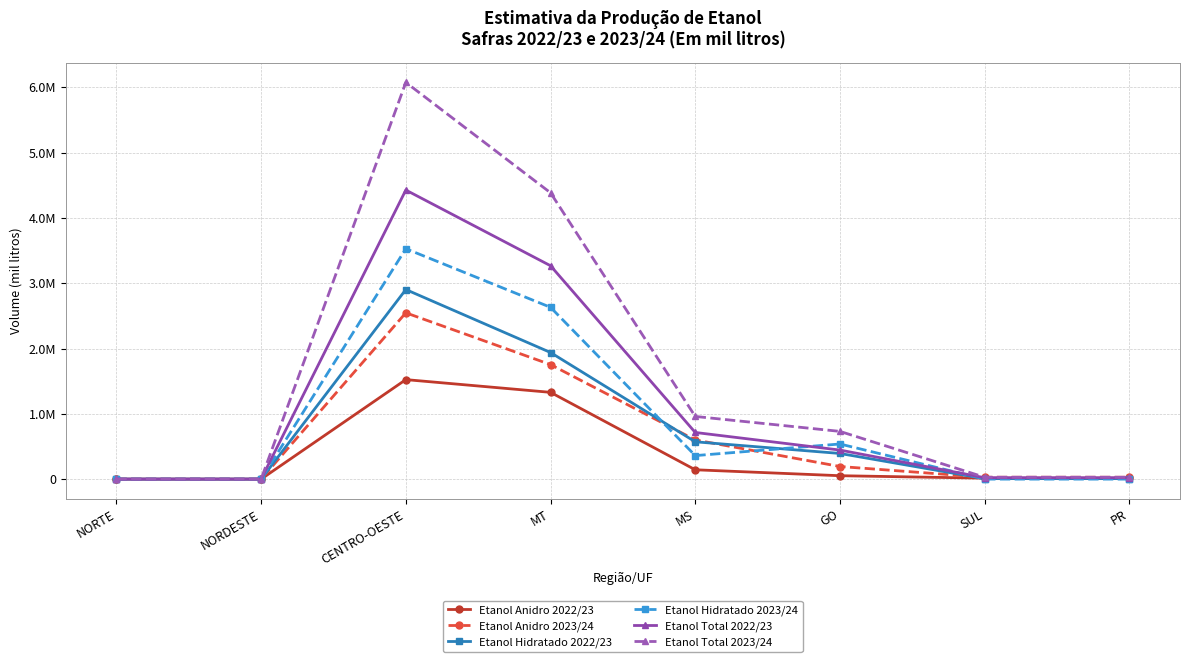

Reading right to left, transcribe all the data shown in this chart.

Etanol Anidro 2022/23: PR=14135.0	SUL=14135.0	GO=52079.8	MS=142896.0	MT=1329099.9	CENTRO-OESTE=1524075.8	NORDESTE=0.0	NORTE=0.0
Etanol Anidro 2023/24: PR=28614.0	SUL=28614.0	GO=193055.0	MS=600000.0	MT=1754400.0	CENTRO-OESTE=2547455.0	NORDESTE=0.0	NORTE=0.0
Etanol Hidratado 2022/23: PR=7226.0	SUL=7226.0	GO=392900.0	MS=571583.0	MT=1939438.1	CENTRO-OESTE=2903921.1	NORDESTE=1.3	NORTE=0.0
Etanol Hidratado 2023/24: PR=47.0	SUL=47.0	GO=537952.0	MS=360000.0	MT=2631600.0	CENTRO-OESTE=3529552.0	NORDESTE=30.0	NORTE=0.0
Etanol Total 2022/23: PR=21361.0	SUL=21361.0	GO=444979.8	MS=714479.0	MT=3268538.0	CENTRO-OESTE=4427996.8	NORDESTE=1.3	NORTE=0.0
Etanol Total 2023/24: PR=28661.0	SUL=28661.0	GO=731007.0	MS=960000.0	MT=4386000.0	CENTRO-OESTE=6077007.0	NORDESTE=30.0	NORTE=0.0